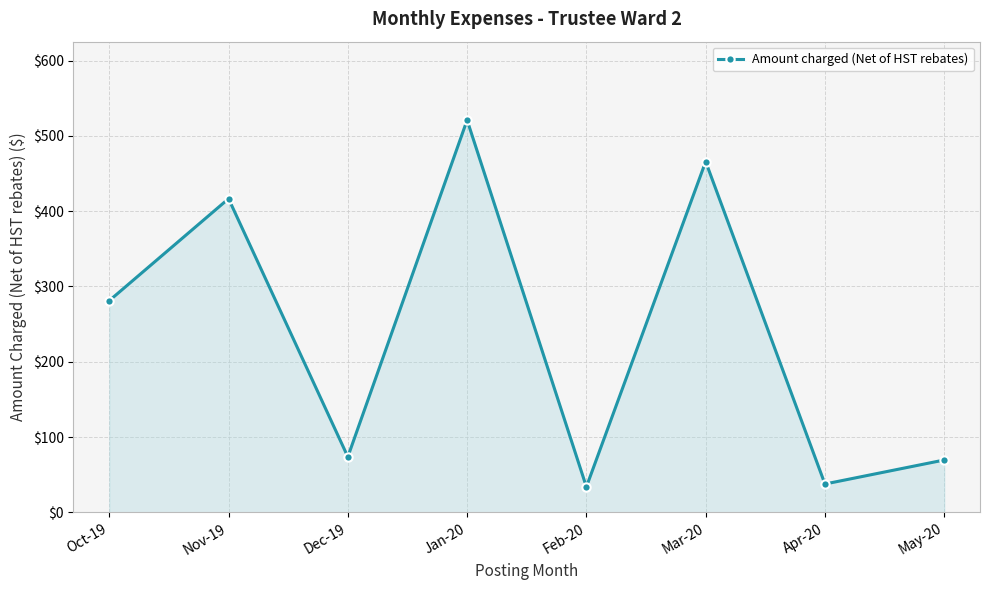

The chart shows a value of 690.0 at Mar-20. True or false?

False